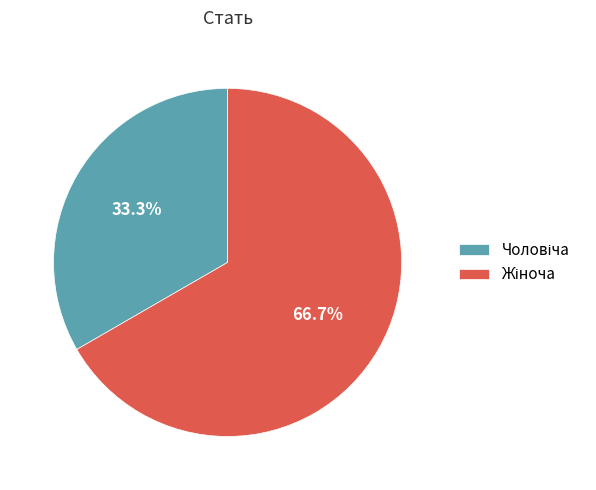

Does any single category account for the majority?

Yes